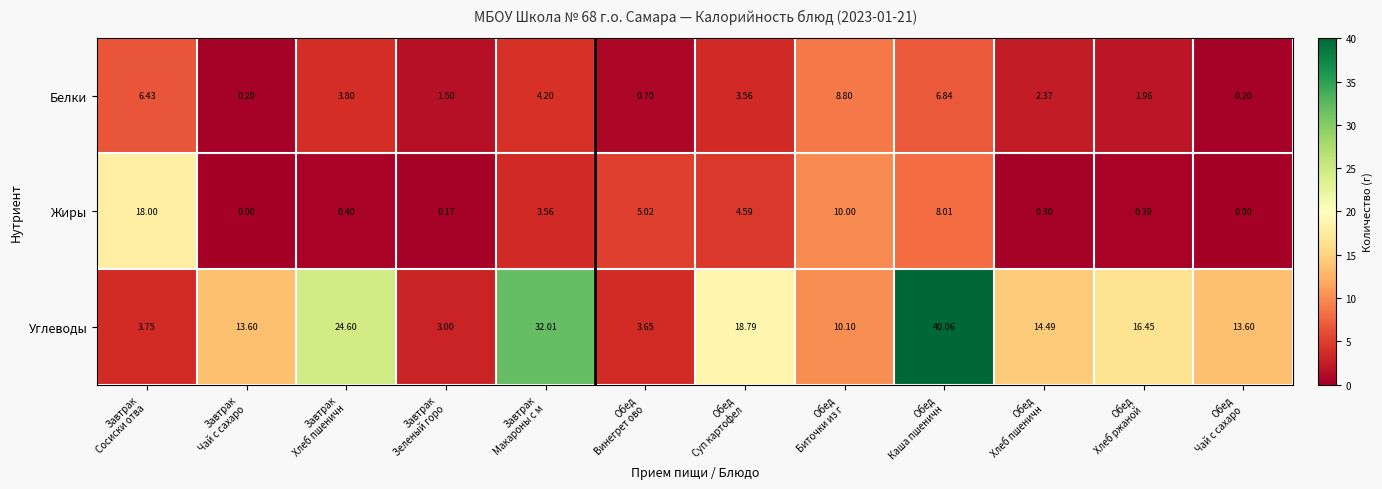

How many data points in Белки are above 3?

6